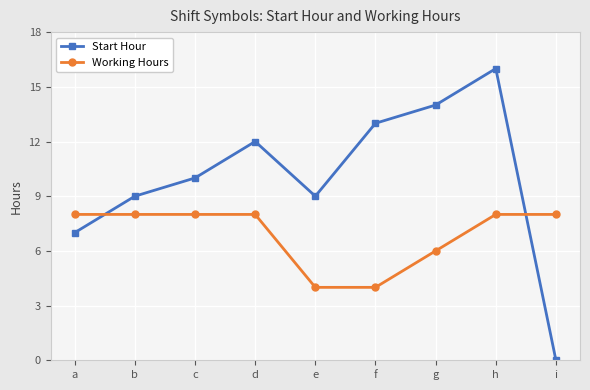

List the series in order of their peak value, highest first.

Start Hour, Working Hours